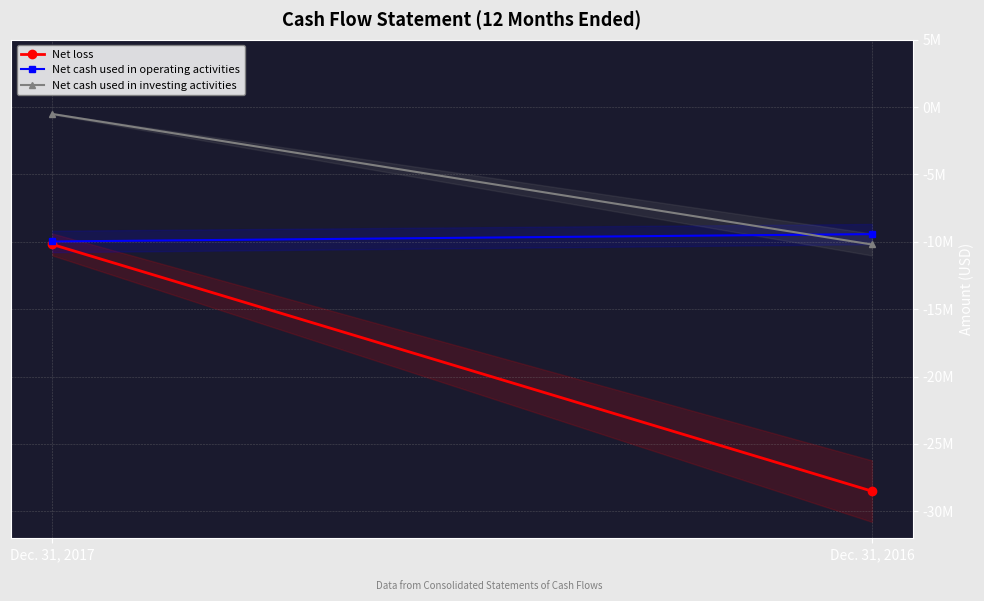

At which category is the sum across all series the highest?

Dec. 31, 2017